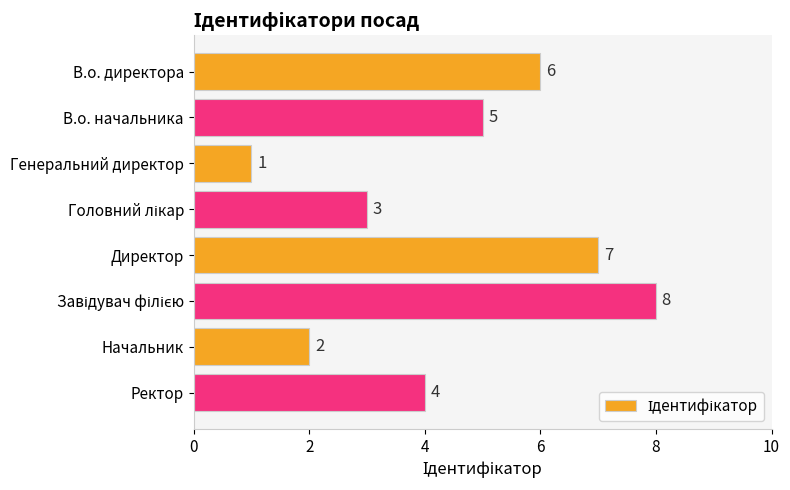

What is the change in value from В.о. директора to Начальник?

-4